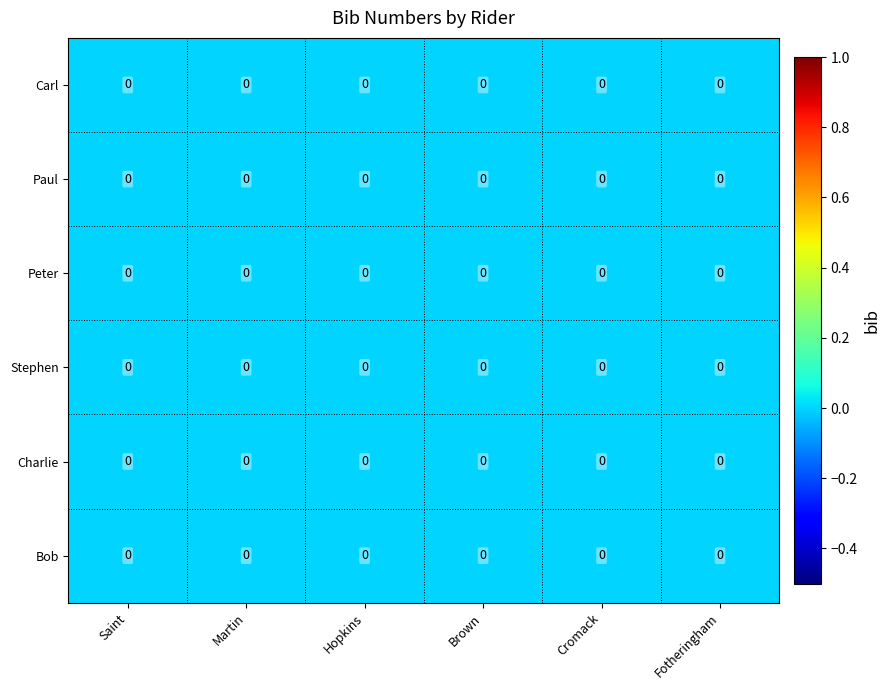

At which category is the sum across all series the highest?

Martin